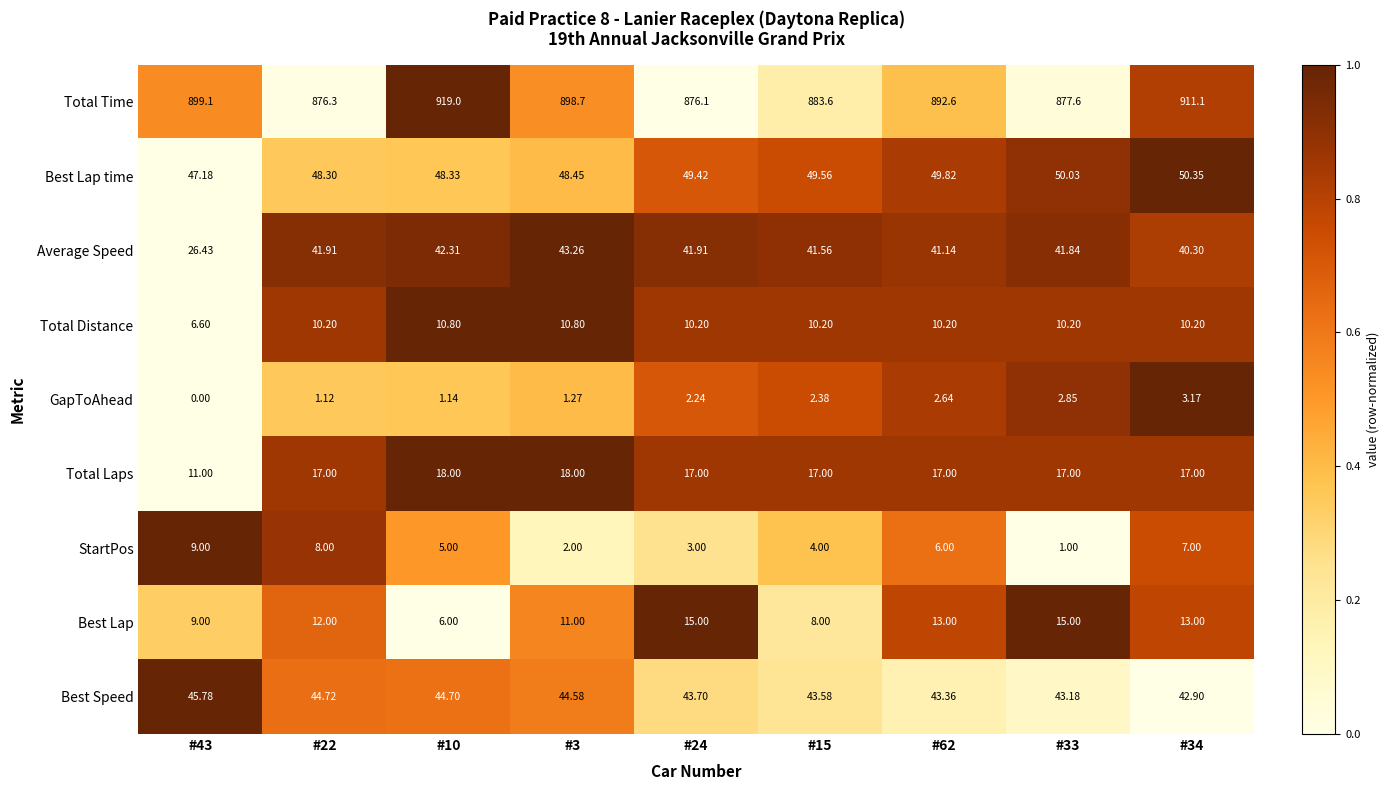

Which series has the largest range (max minus min)?

Total Time